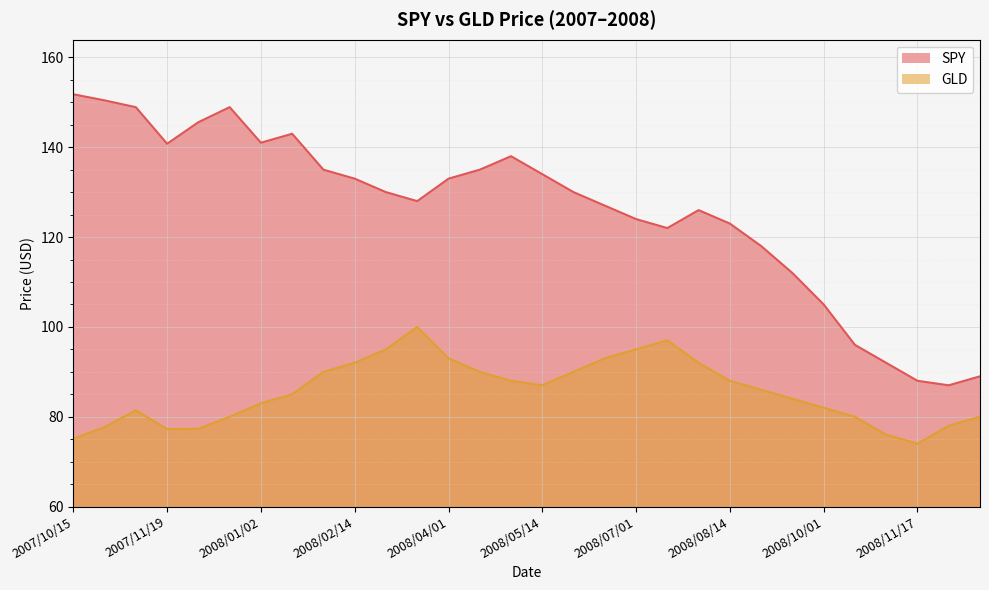

What is the greatest value displayed?

151.8